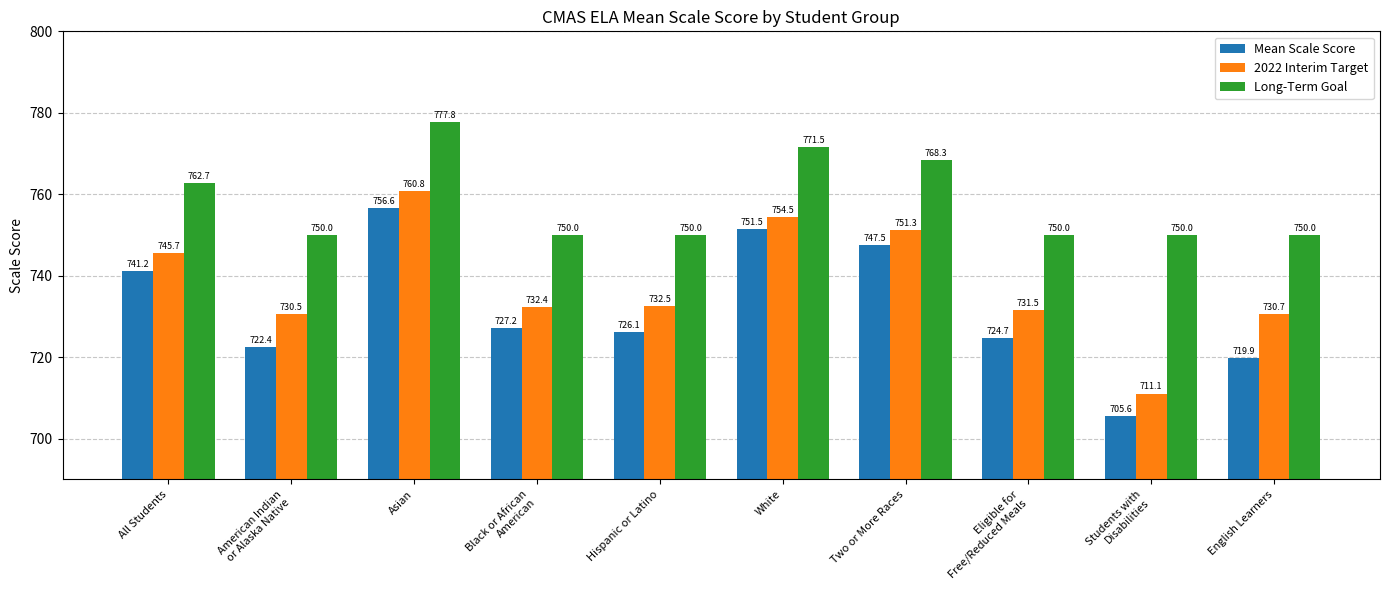

Does the chart contain stacked bars?

No